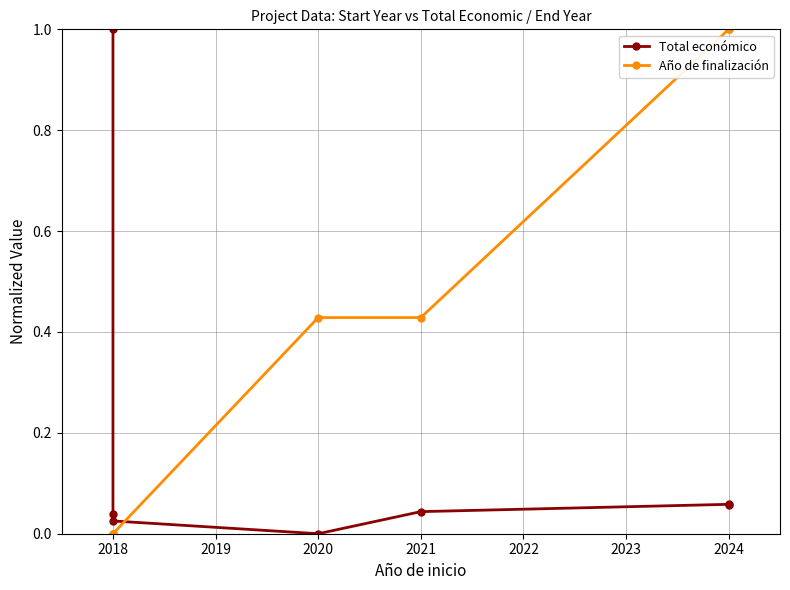

What is the difference between the maximum and minimum values in the Año de finalización series?

1.0